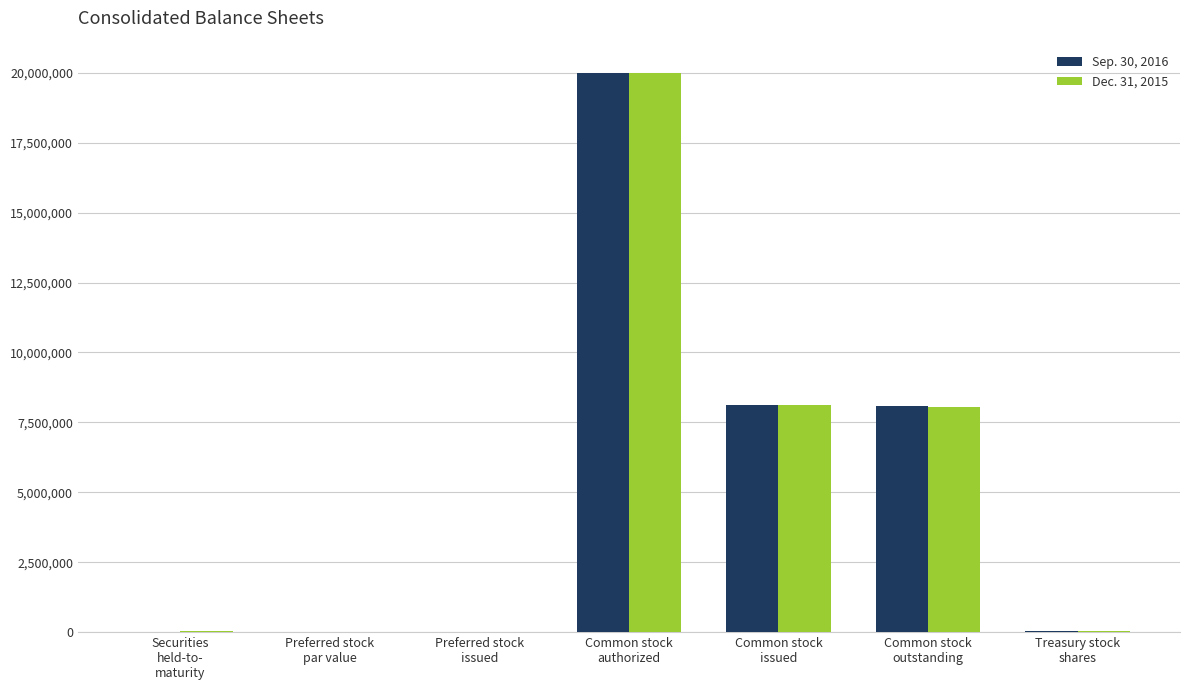

What is the greatest value displayed?

20000000